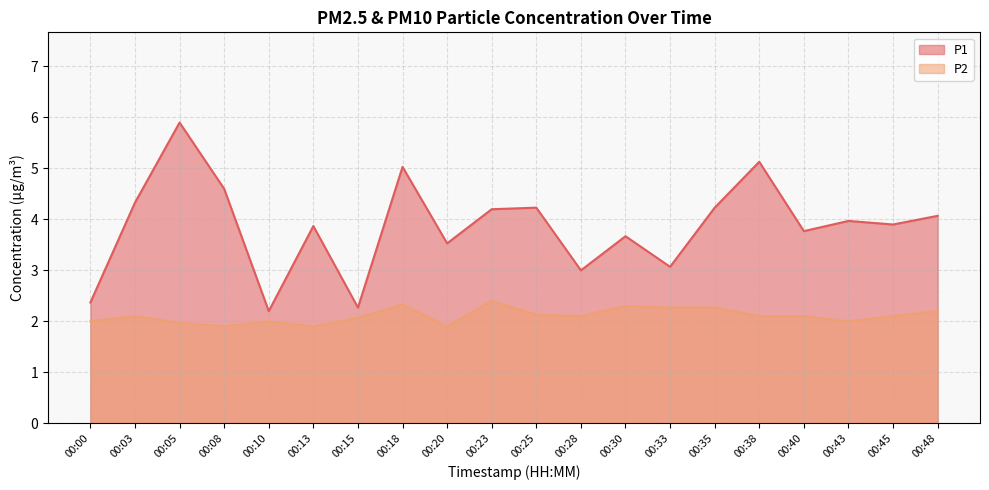

List the series in order of their peak value, lowest first.

P2, P1